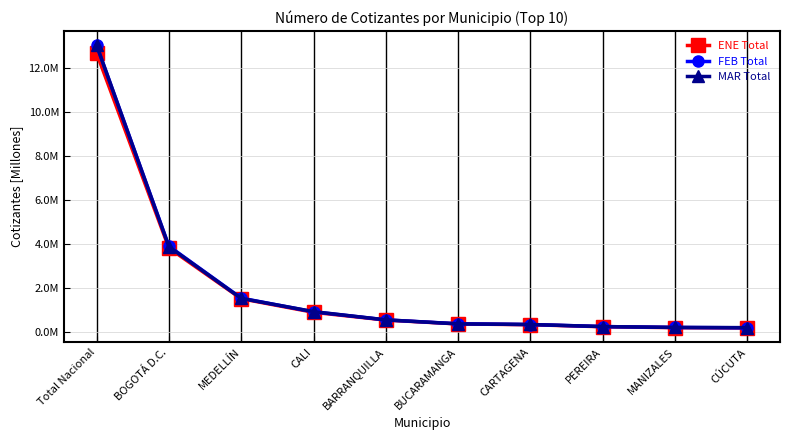

Reading left to right, what are all the values shown in this chart?

ENE Total: Total Nacional=12.7	BOGOTÁ D.C.=3.8	MEDELLÍN=1.5	CALI=0.9	BARRANQUILLA=0.5	BUCARAMANGA=0.3	CARTAGENA=0.3	PEREIRA=0.2	MANIZALES=0.2	CÚCUTA=0.2
FEB Total: Total Nacional=13.1	BOGOTÁ D.C.=3.9	MEDELLÍN=1.5	CALI=0.9	BARRANQUILLA=0.5	BUCARAMANGA=0.4	CARTAGENA=0.3	PEREIRA=0.2	MANIZALES=0.2	CÚCUTA=0.2
MAR Total: Total Nacional=13.1	BOGOTÁ D.C.=3.9	MEDELLÍN=1.5	CALI=0.9	BARRANQUILLA=0.5	BUCARAMANGA=0.4	CARTAGENA=0.3	PEREIRA=0.2	MANIZALES=0.2	CÚCUTA=0.2